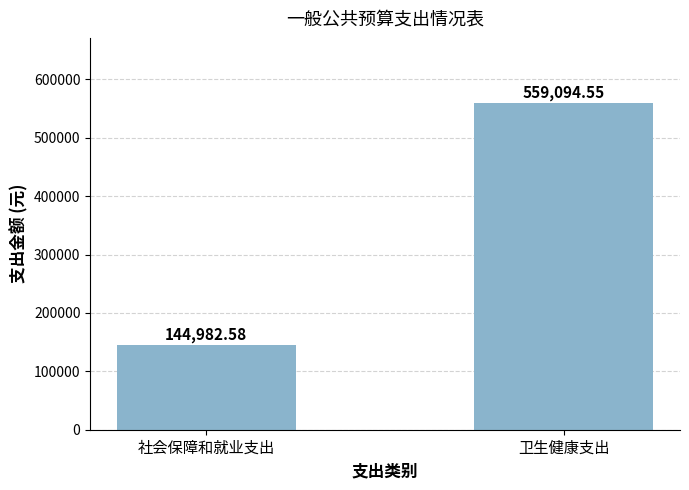

What is the average value?

352038.6